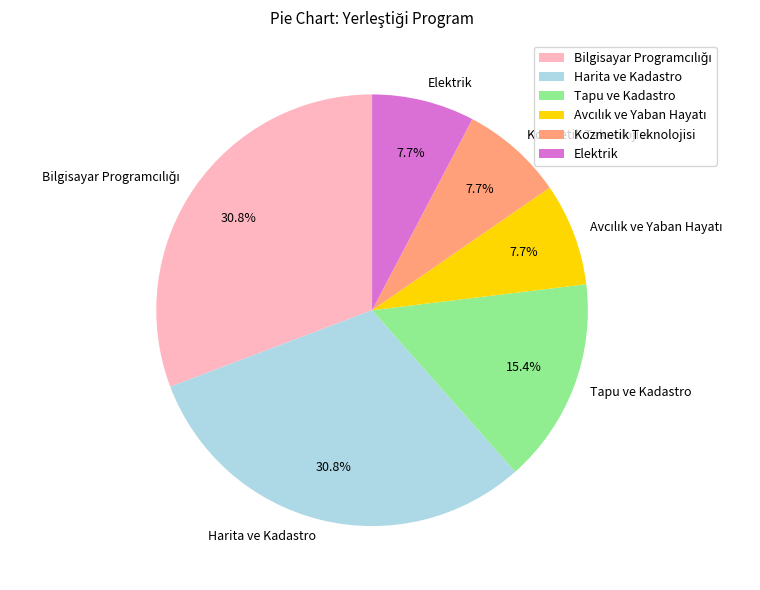

How many slices are in this pie chart?

6